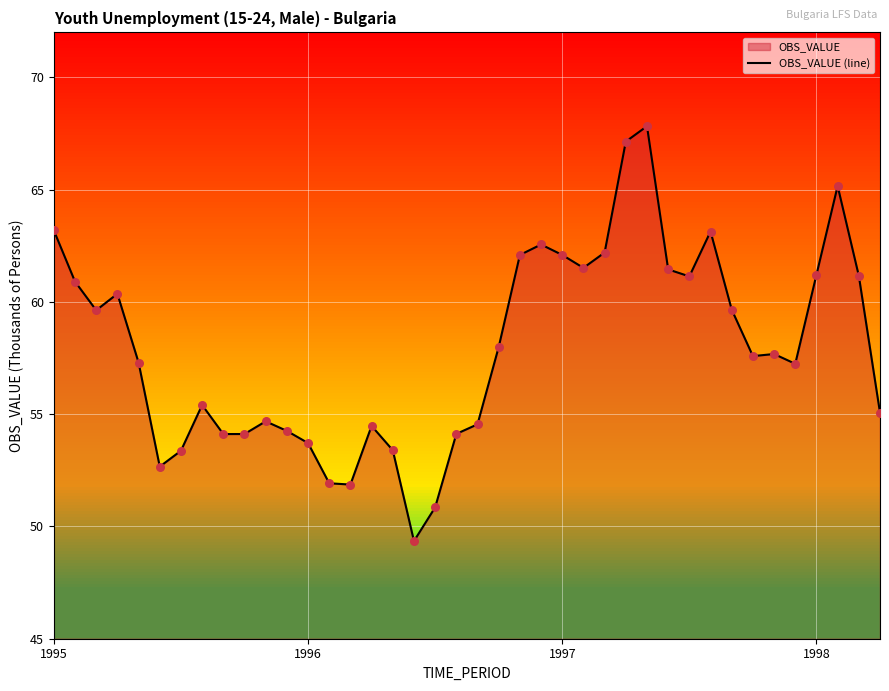

What is the smallest value displayed?

49.3